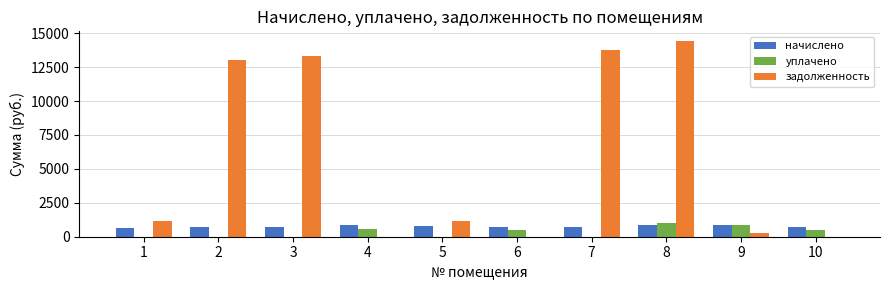

At which category is the sum across all series the highest?

8